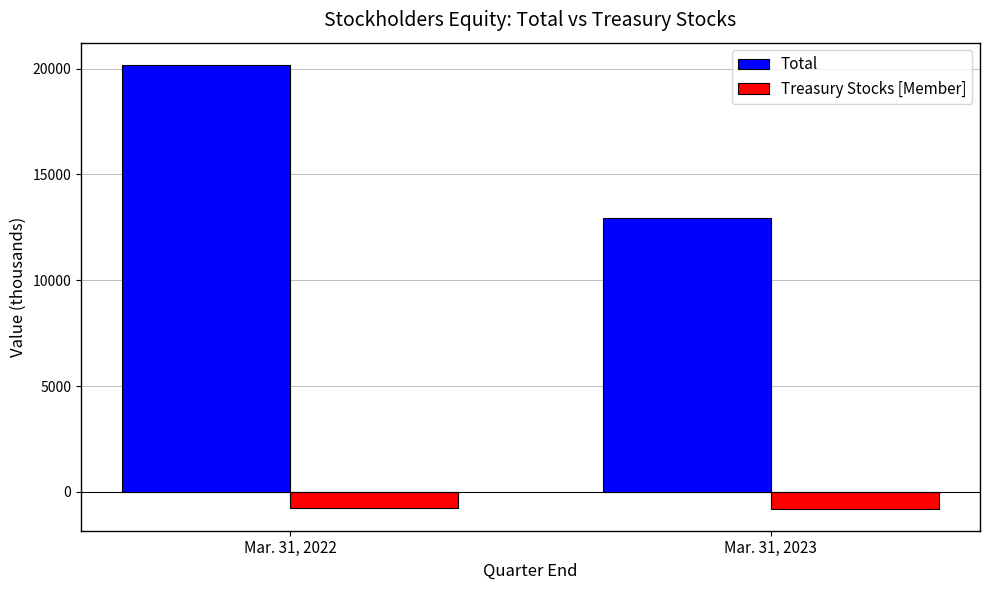

Which series has the largest total across all categories?

Total